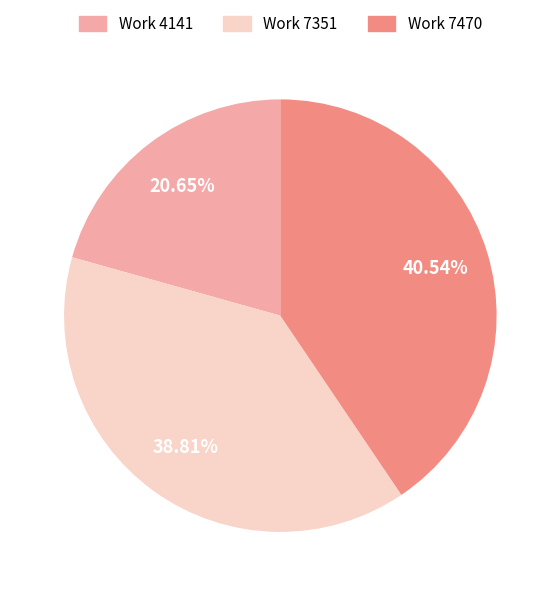

Does any single category account for the majority?

No